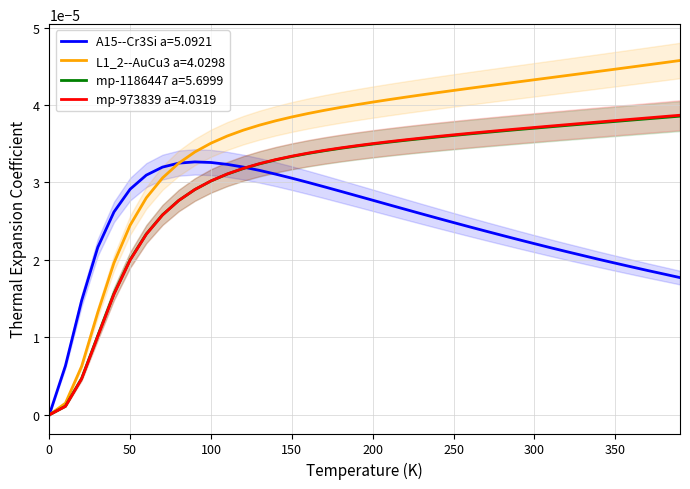

Which series has the largest range (max minus min)?

L1_2--AuCu3 a=4.0298